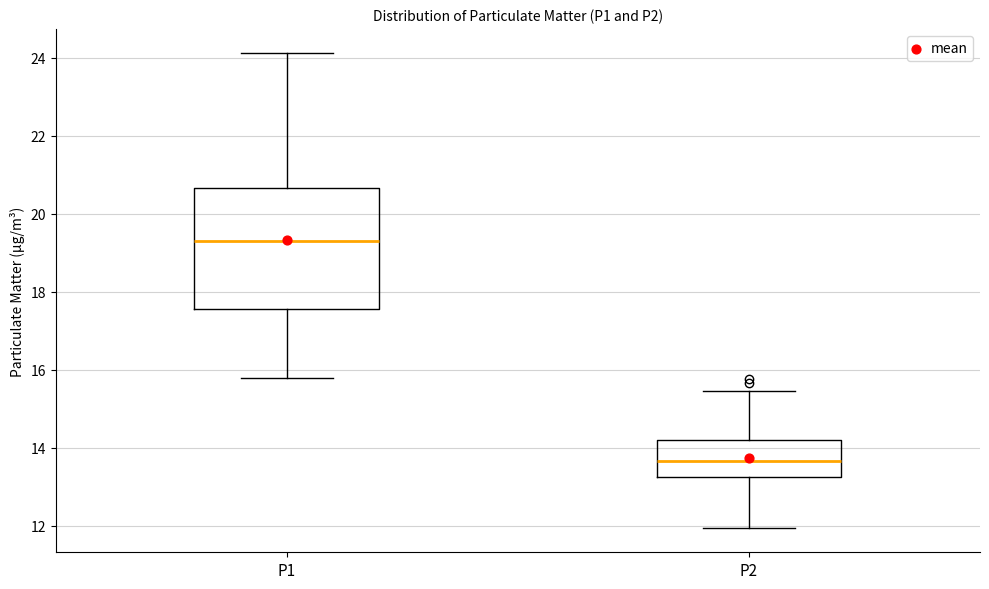

Reading left to right, read every box against the y-axis: the position of its median line, the range the box covers, and the ends of its whiskers. The values are not printed on the chart, so give them approximately, as read against the axis.

P1: median 19.4, box 17.6 to 20.6, whiskers 15.8 to 24.2
P2: median 13.6, box 13.2 to 14.2, whiskers 12.0 to 15.4